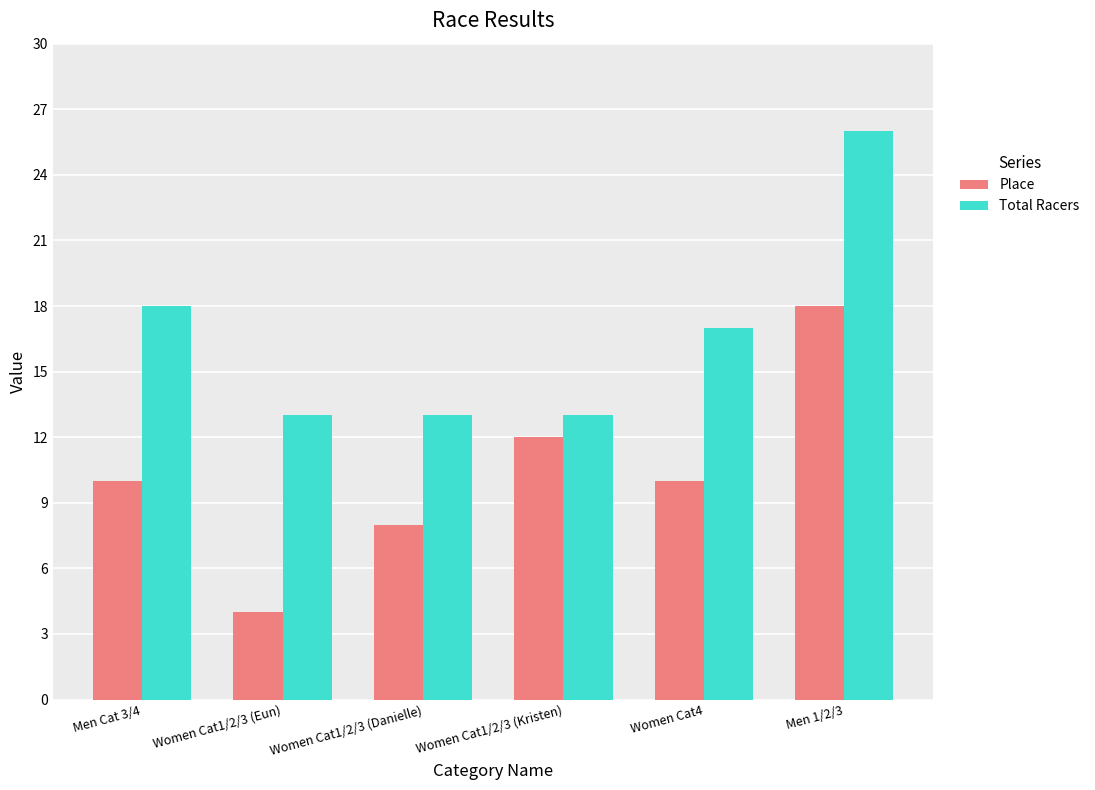

What are all the series names shown in the legend?

Place, Total Racers